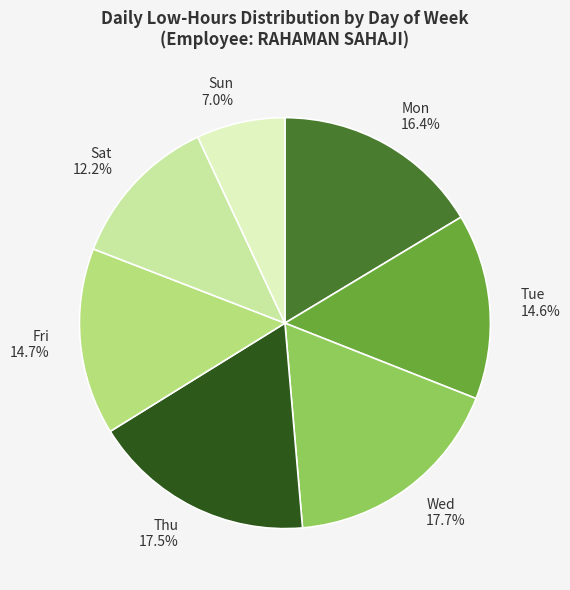

To the nearest percent, what percentage of the pie is Tue?

15%